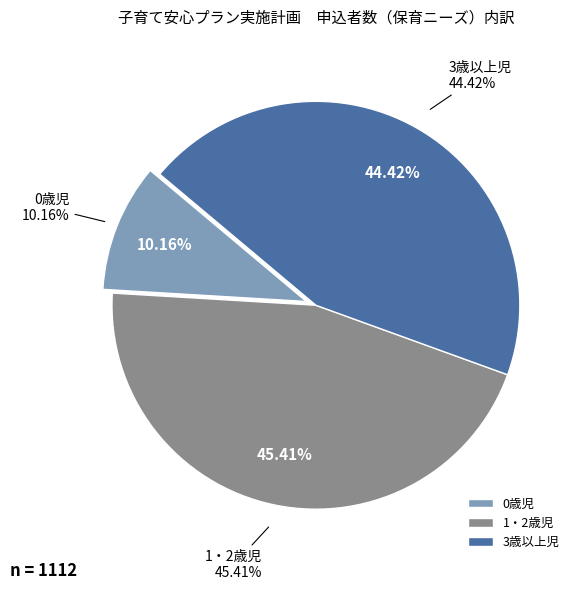

Which slice is the smallest?

0歳児